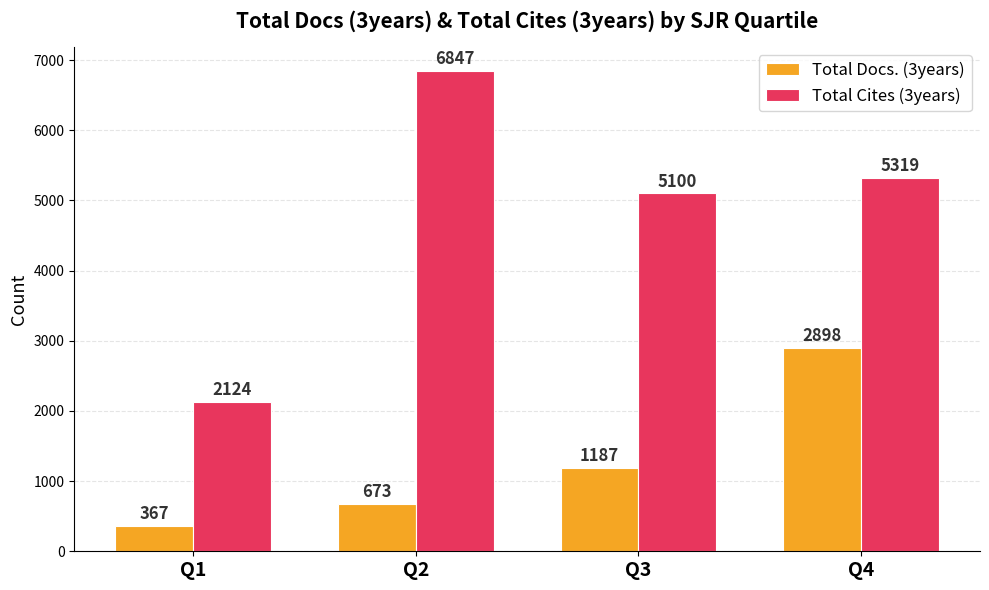

What is the average value of the Total Docs. (3years) series?

1281